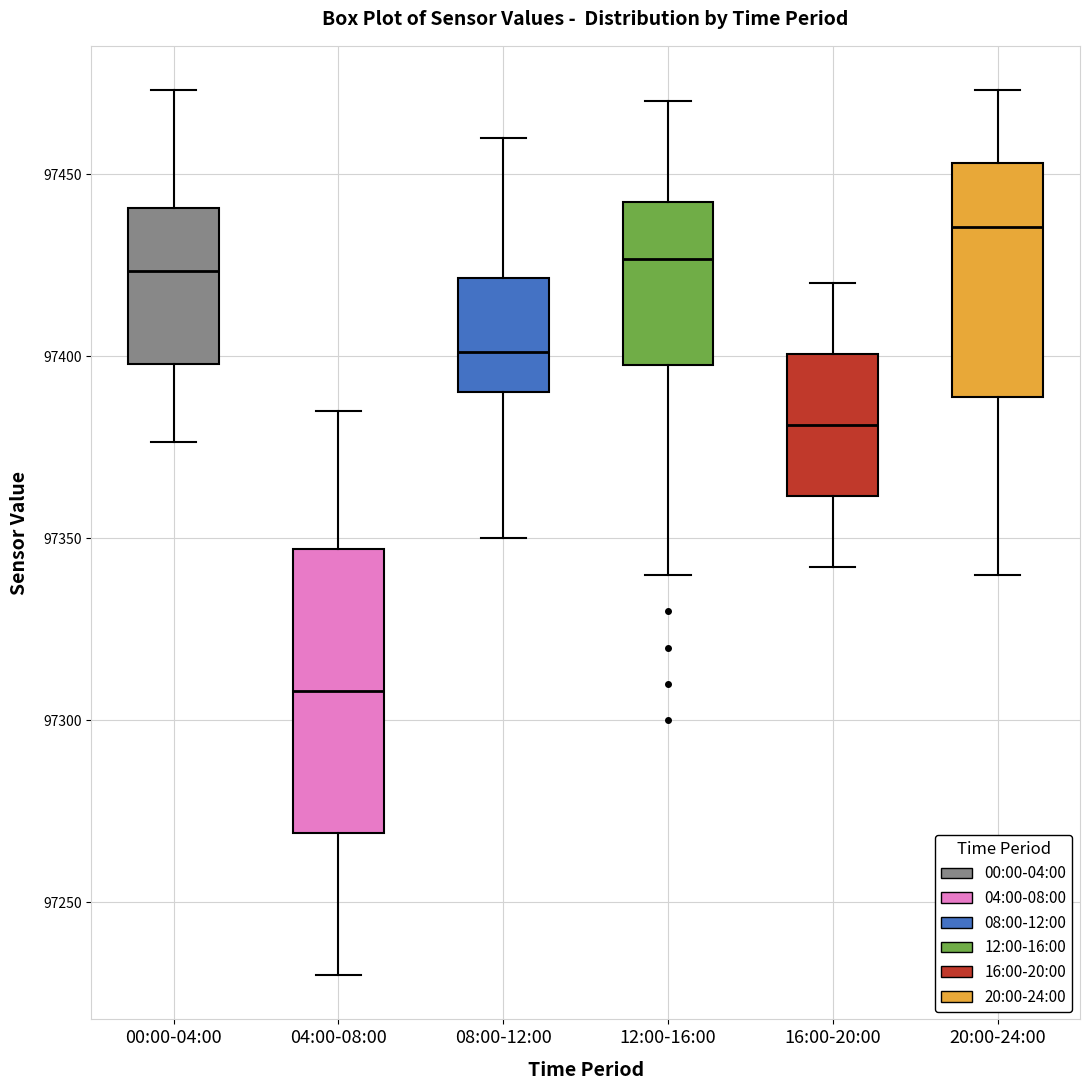

Reading left to right, read every box against the y-axis: the position of its median line, the range the box covers, and the ends of its whiskers. The values are not printed on the chart, so give them approximately, as read against the axis.

00:00-04:00: median 97425, box 97400 to 97440, whiskers 97375 to 97475
04:00-08:00: median 97310, box 97270 to 97345, whiskers 97230 to 97385
08:00-12:00: median 97400, box 97390 to 97420, whiskers 97350 to 97460
12:00-16:00: median 97425, box 97400 to 97440, whiskers 97340 to 97470
16:00-20:00: median 97380, box 97360 to 97400, whiskers 97340 to 97420
20:00-24:00: median 97435, box 97390 to 97455, whiskers 97340 to 97475